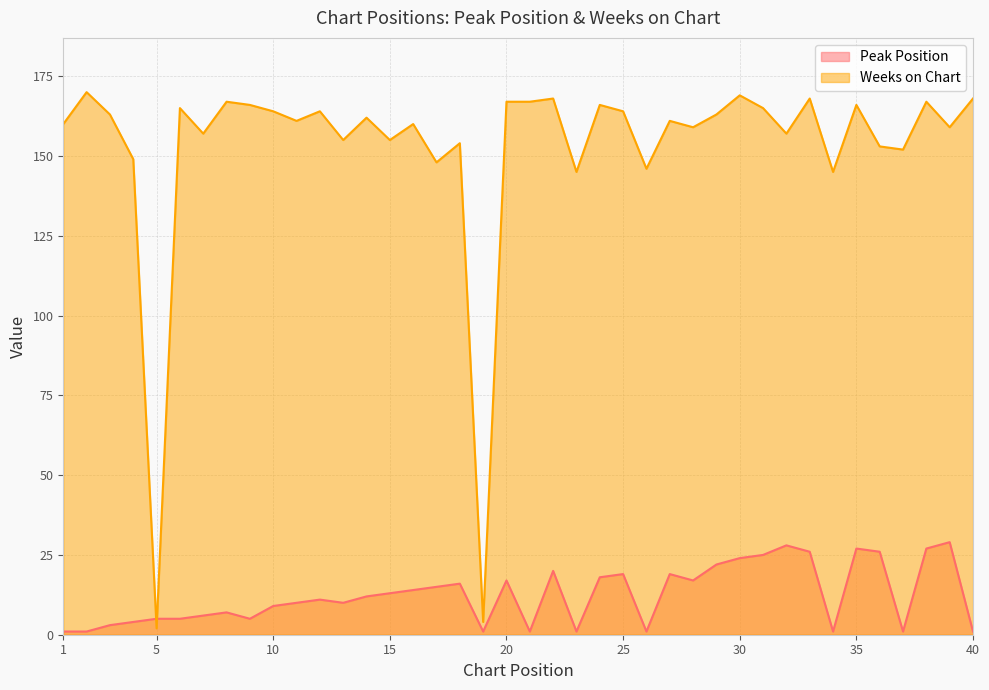

Count the number of data series in this chart.

2